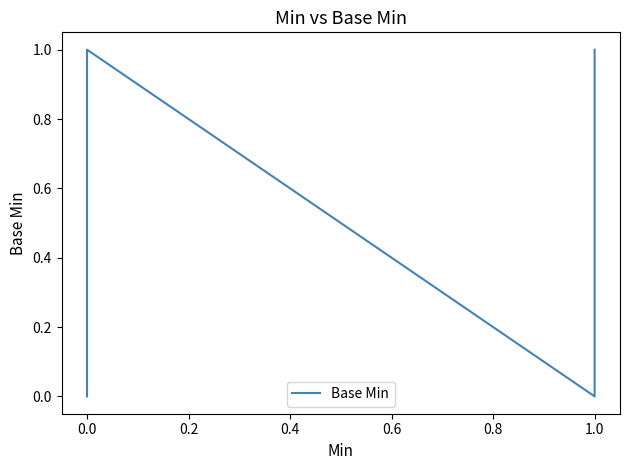

What is the maximum value shown in the chart?

1